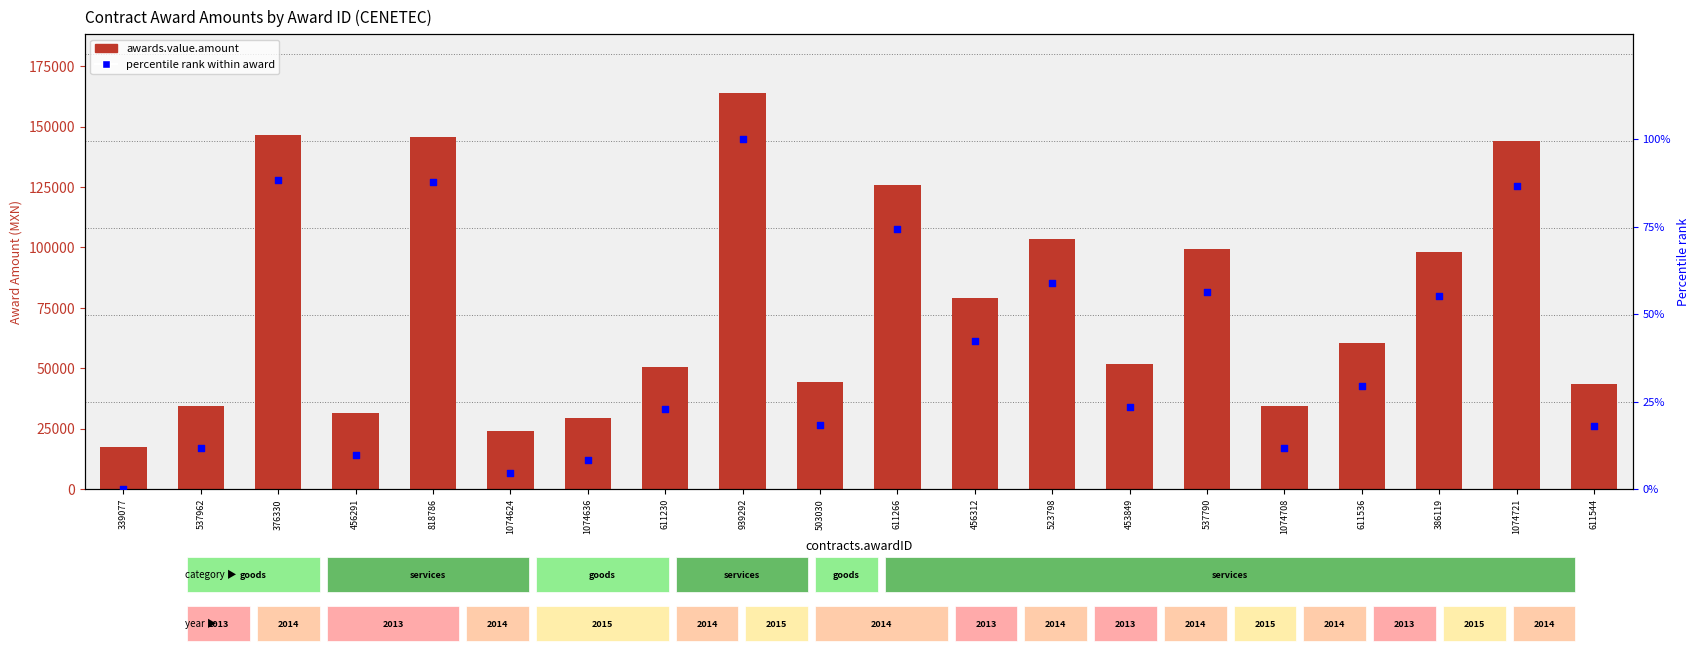

Which series reaches the maximum Y coordinate?

awards.value.amount